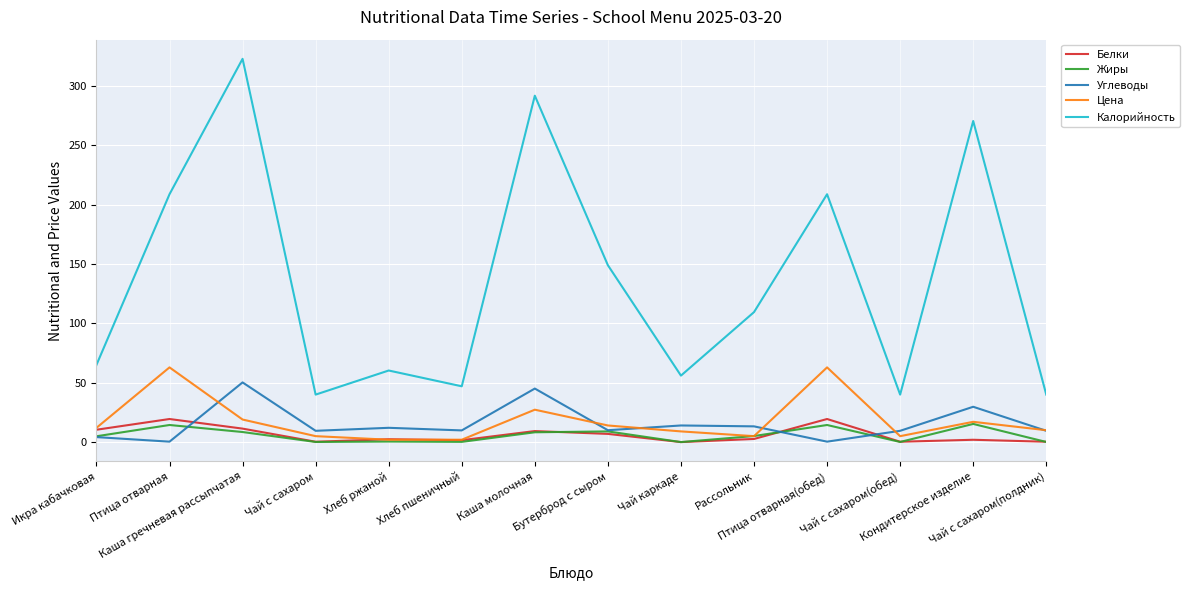

True or false: Жиры and Углеводы cross at least once.

True